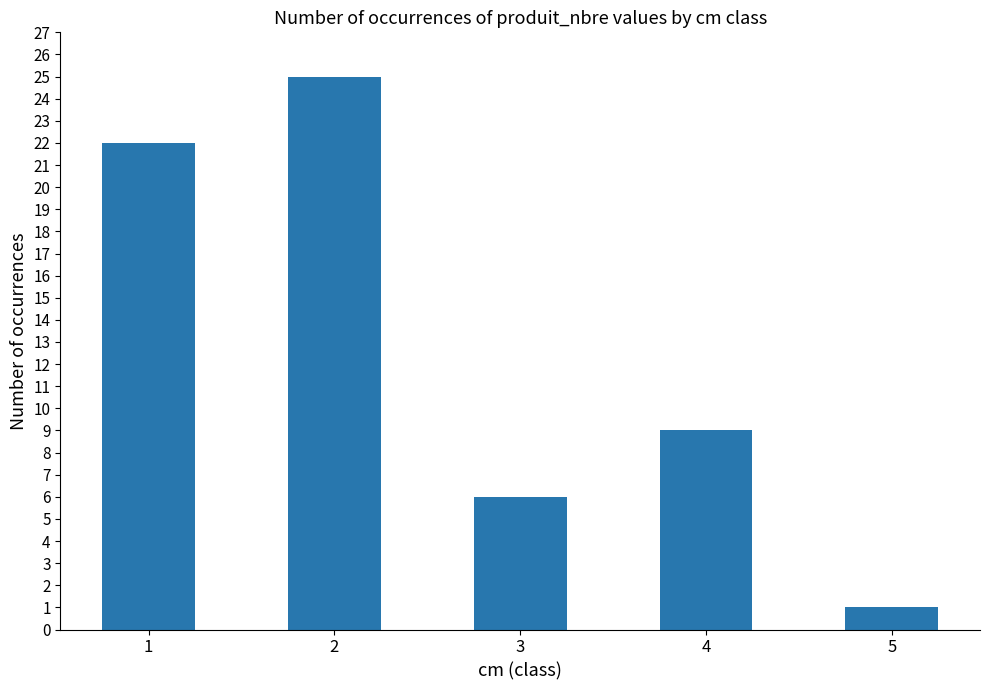

Which has a higher value, 3 or 4?

4